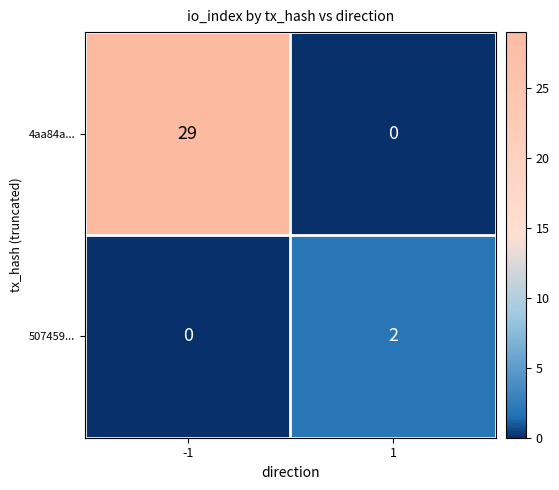

What is the difference between the 4aa84a... values at -1 and 1?

29